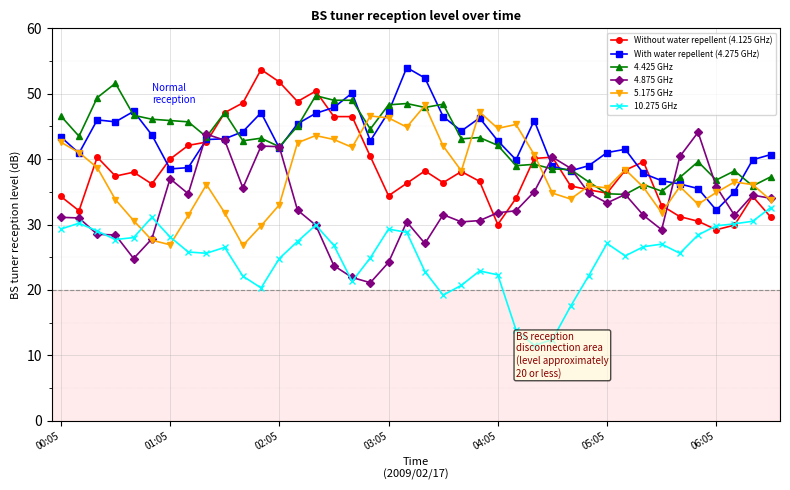

What is the minimum value for Without water repellent (4.125 GHz)?

29.2